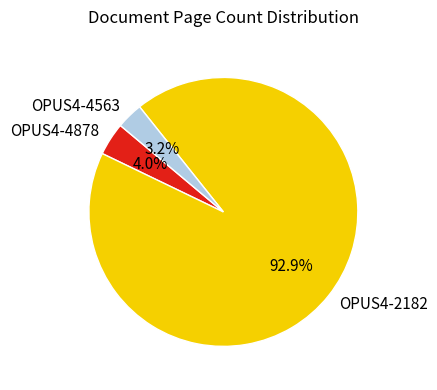

Which slice is the largest?

OPUS4-2182